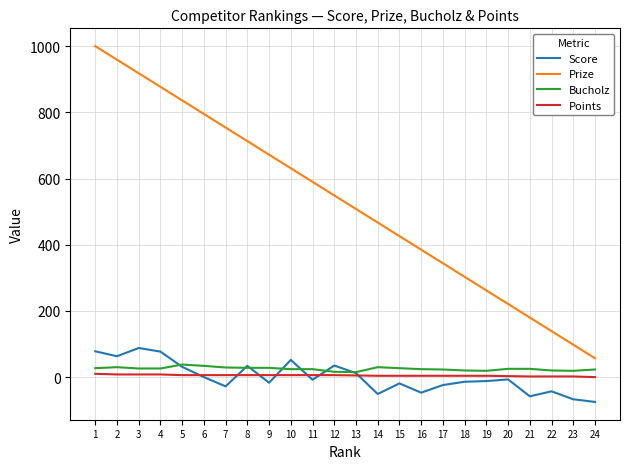

What is the lowest value of the Score series?

-75